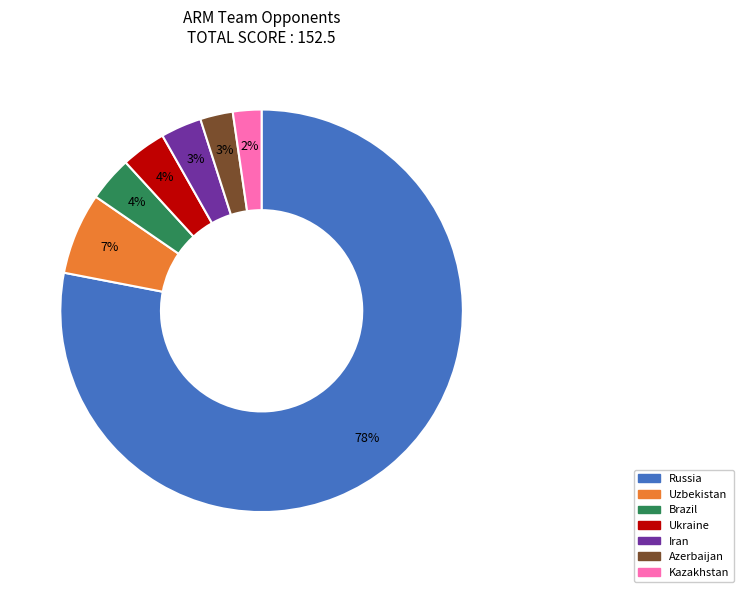

To the nearest percent, what is the average slice percentage?

14%